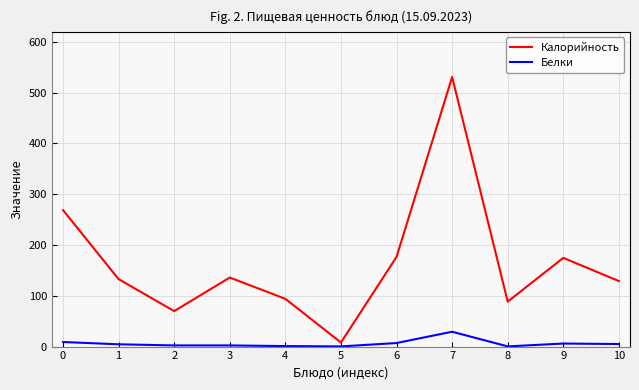

What is the difference between the maximum and second lowest values in the Калорийность series?

461.1